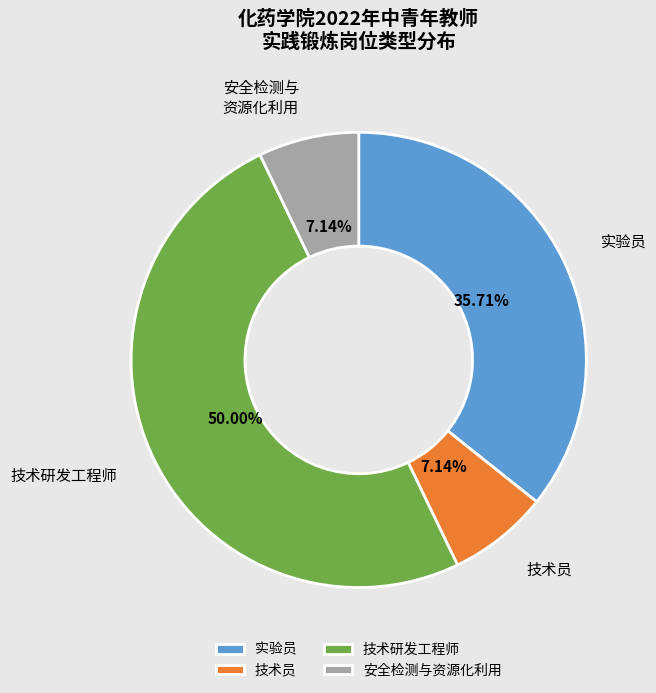

What percentage is the 技术研发工程师 slice, to the nearest percent?

50%